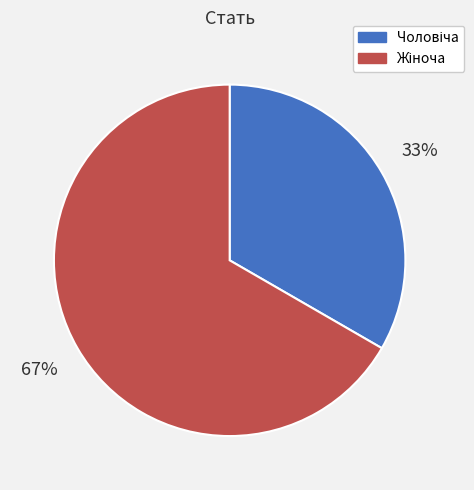

To the nearest percent, what is the average slice percentage?

50%